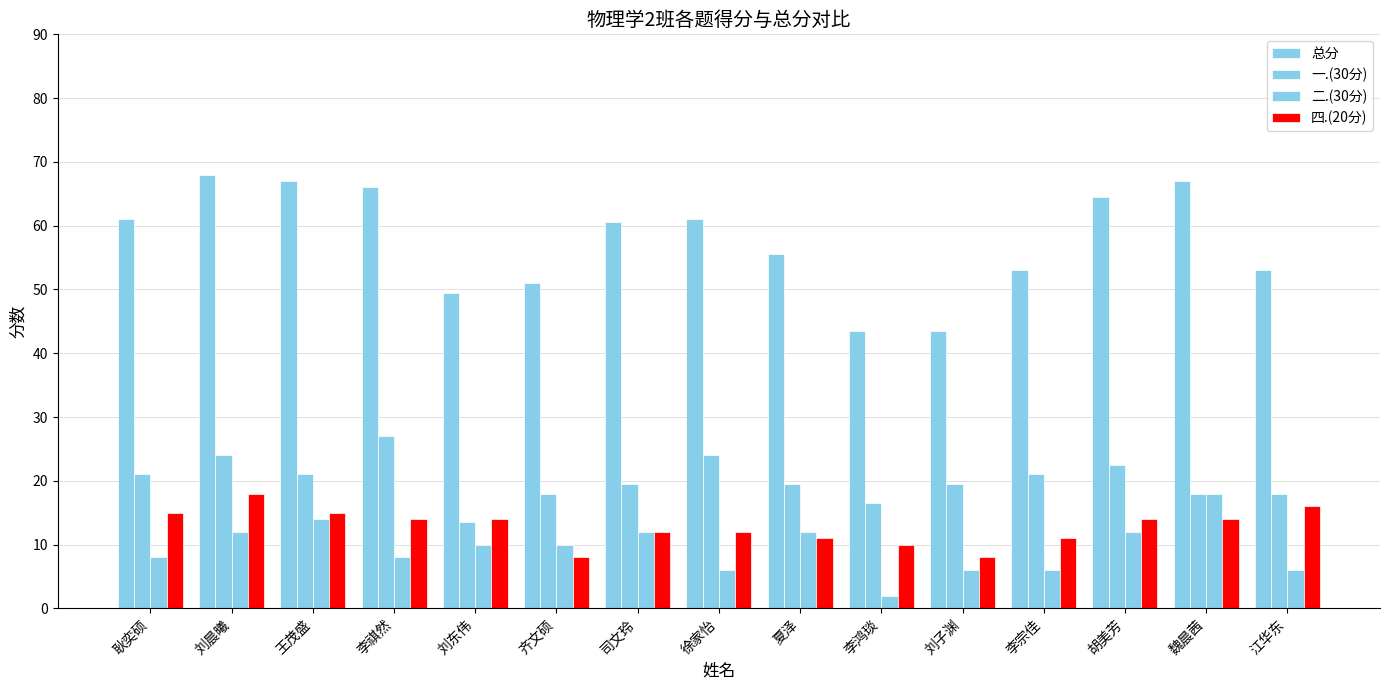

List the labels in order of 二.(30分) value, largest first.

魏晨茜, 王茂盛, 刘晨曦, 司文玲, 夏泽, 胡美芳, 刘东伟, 齐文硕, 耿奕硕, 李祺然, 徐家怡, 刘子渊, 李宗佳, 江华东, 李鸿琰